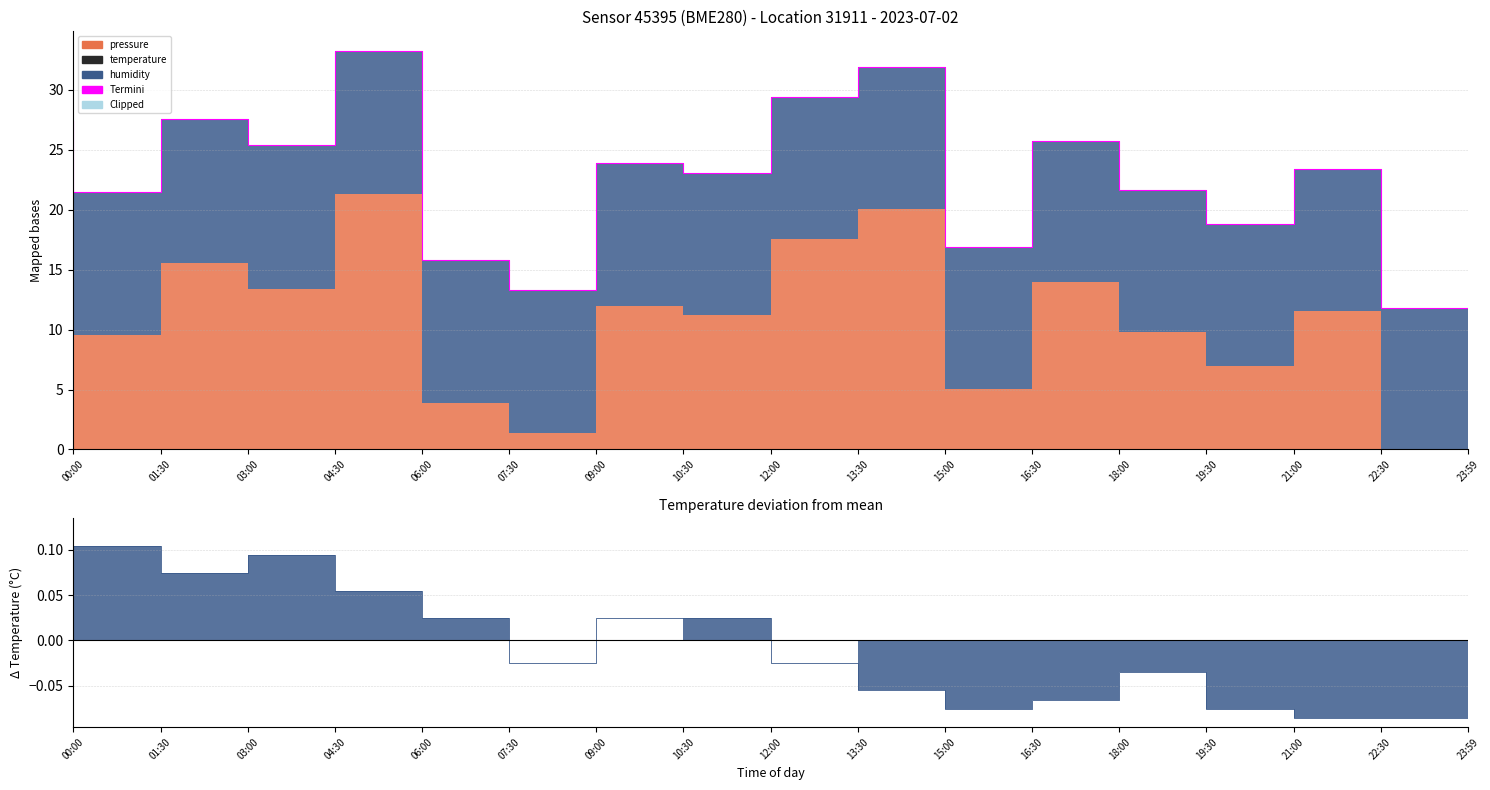

What is the sum of the pressure values at 09:00 and 23:59?

25.1